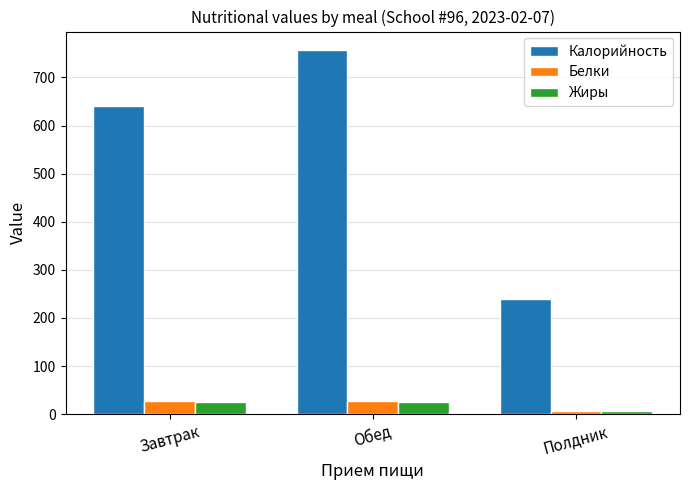

Is the value of Жиры at Обед greater than the value of Белки at Полдник?

Yes